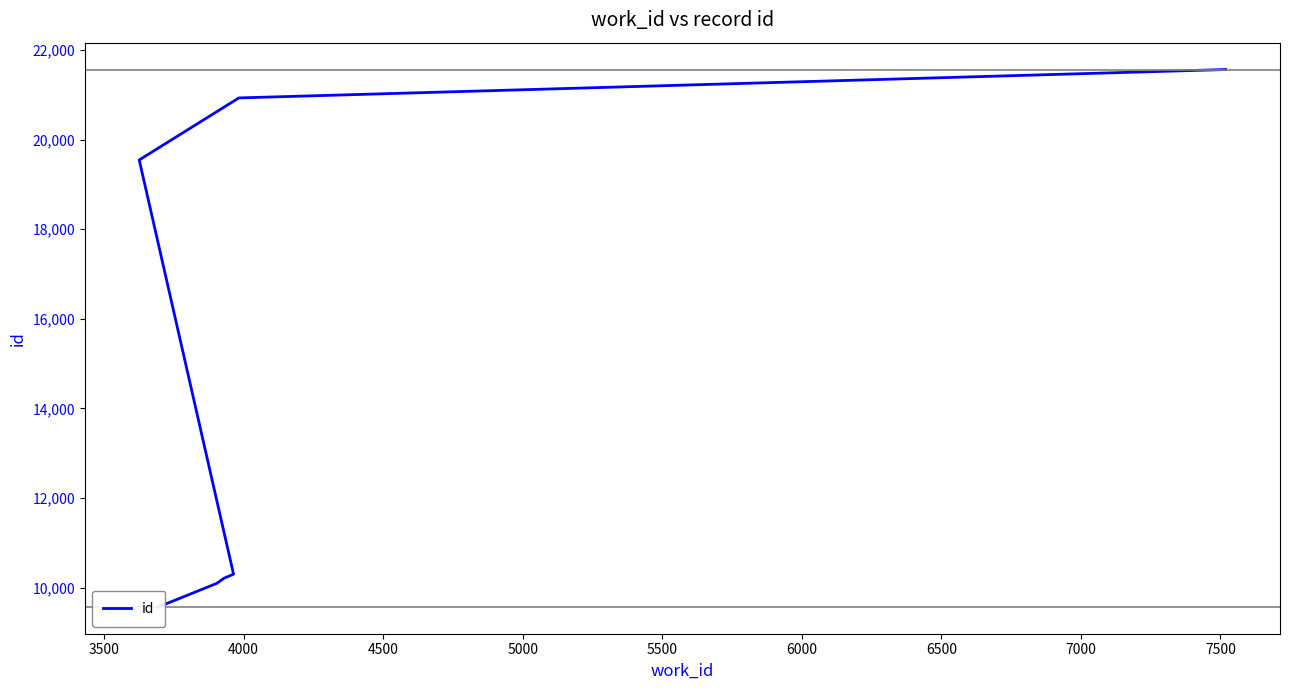

What is the value of the 1st point from the left?

9568